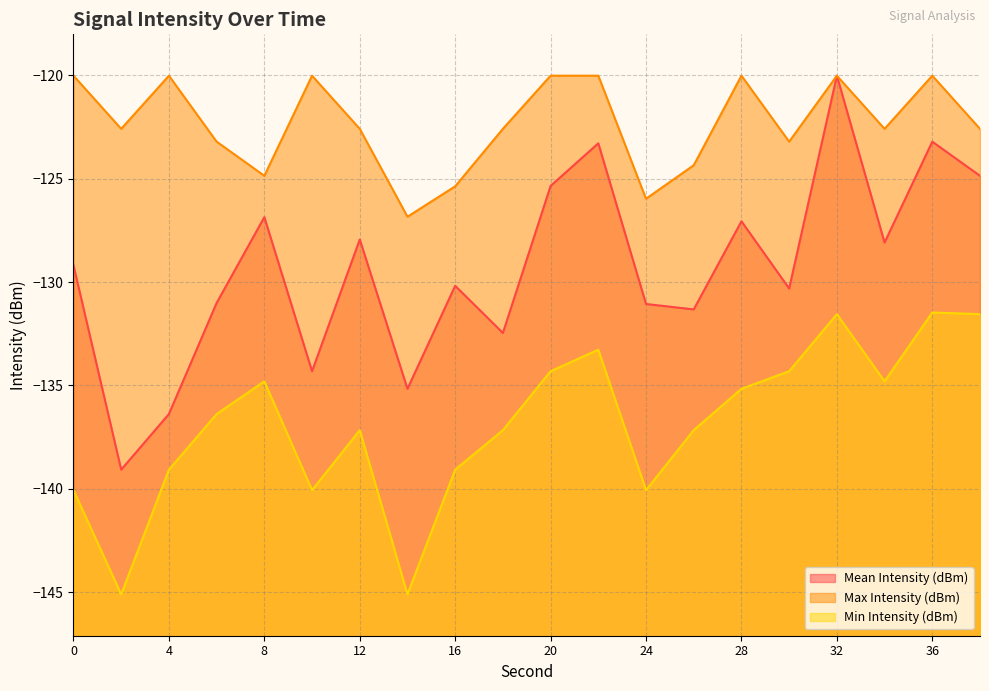

What is the total value across all series at 4?

-395.5